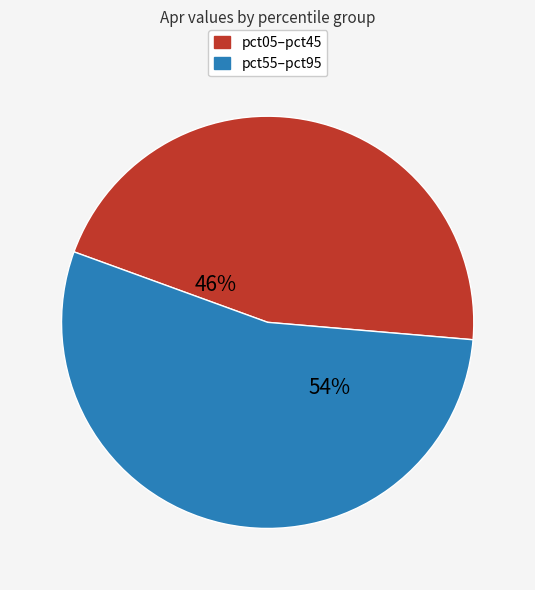

Is there a majority slice in this chart?

Yes